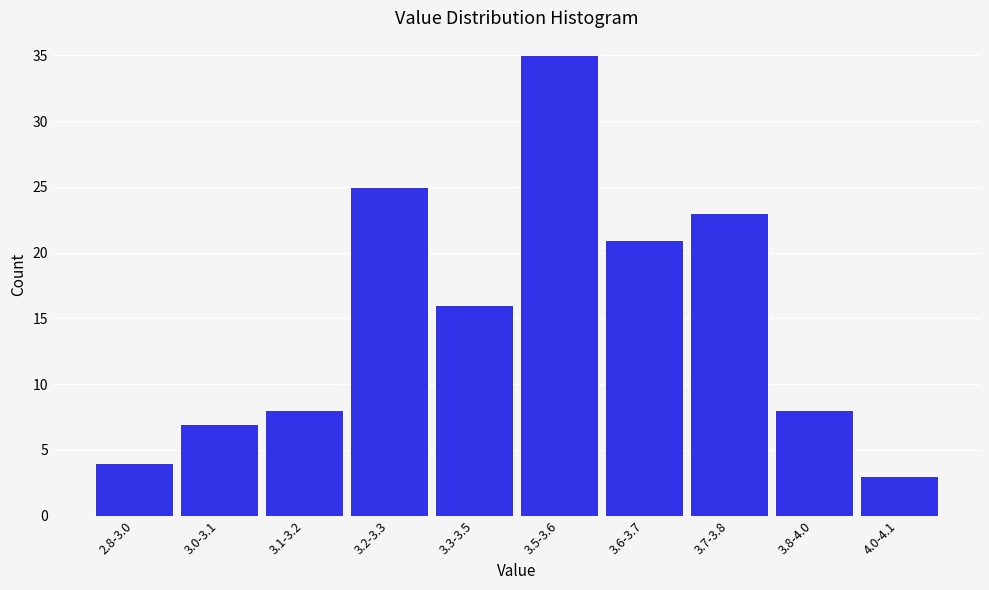

Reading left to right, list all the values displayed in this chart.

4	7	8	25	16	35	21	23	8	3